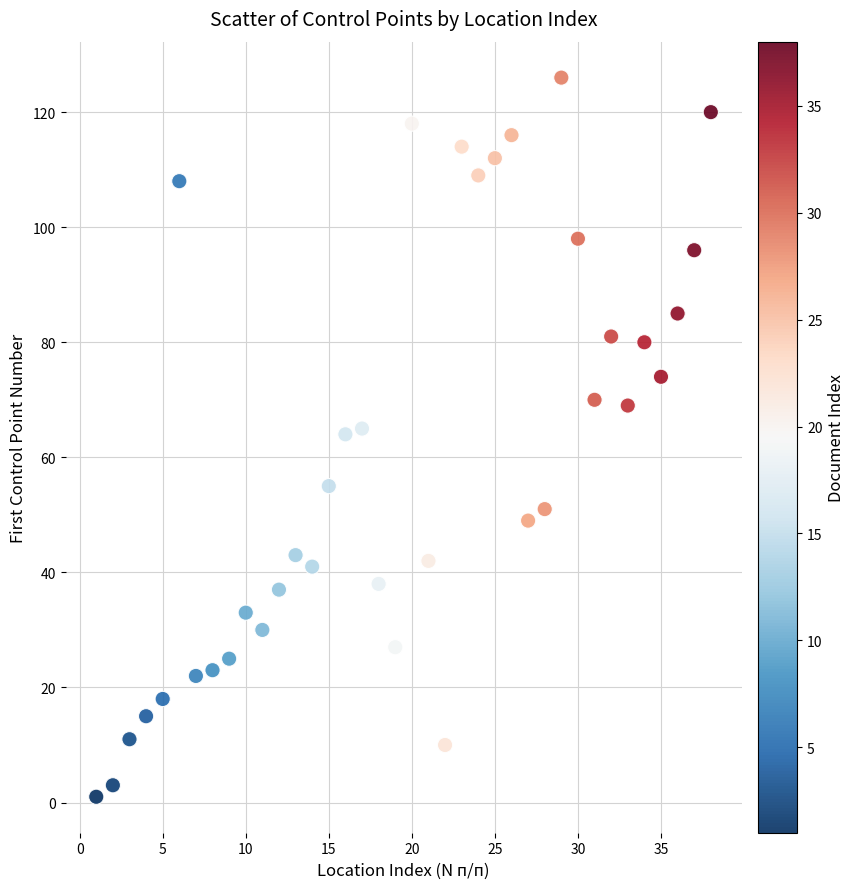

What is the range of X values (max minus min)?

37